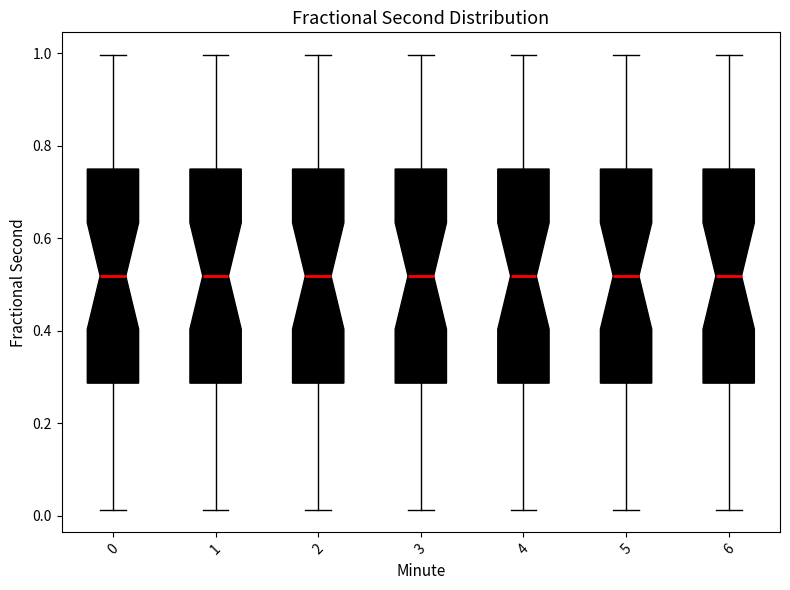

Where does the median line of the box at x = 4 sit on the y-axis? The values are not printed on the chart, so give them approximately, as read against the axis.

0.52